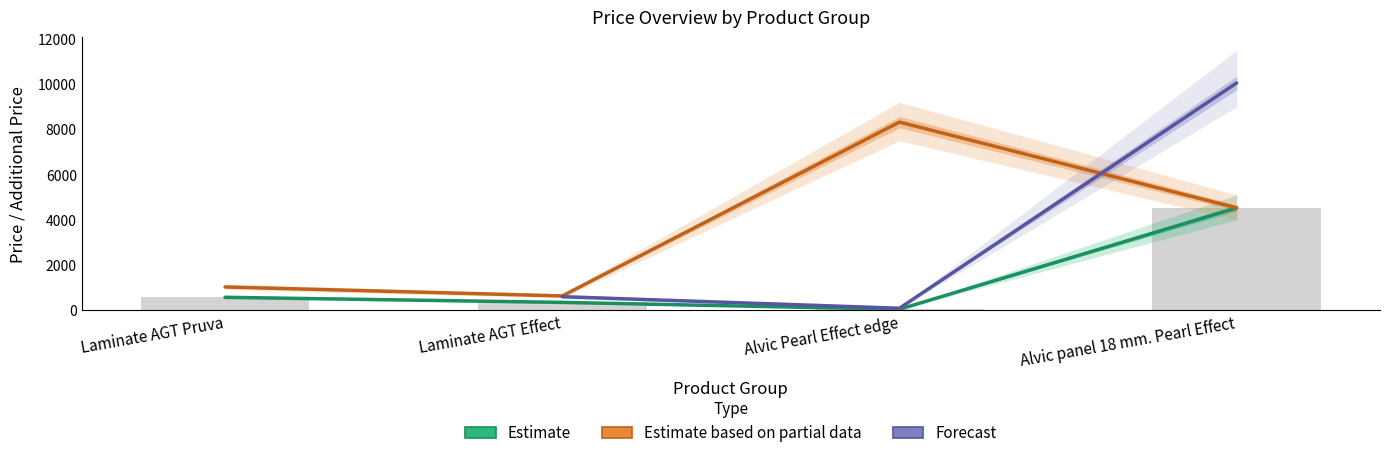

Which series has the largest total across all categories?

Estimate based on partial data